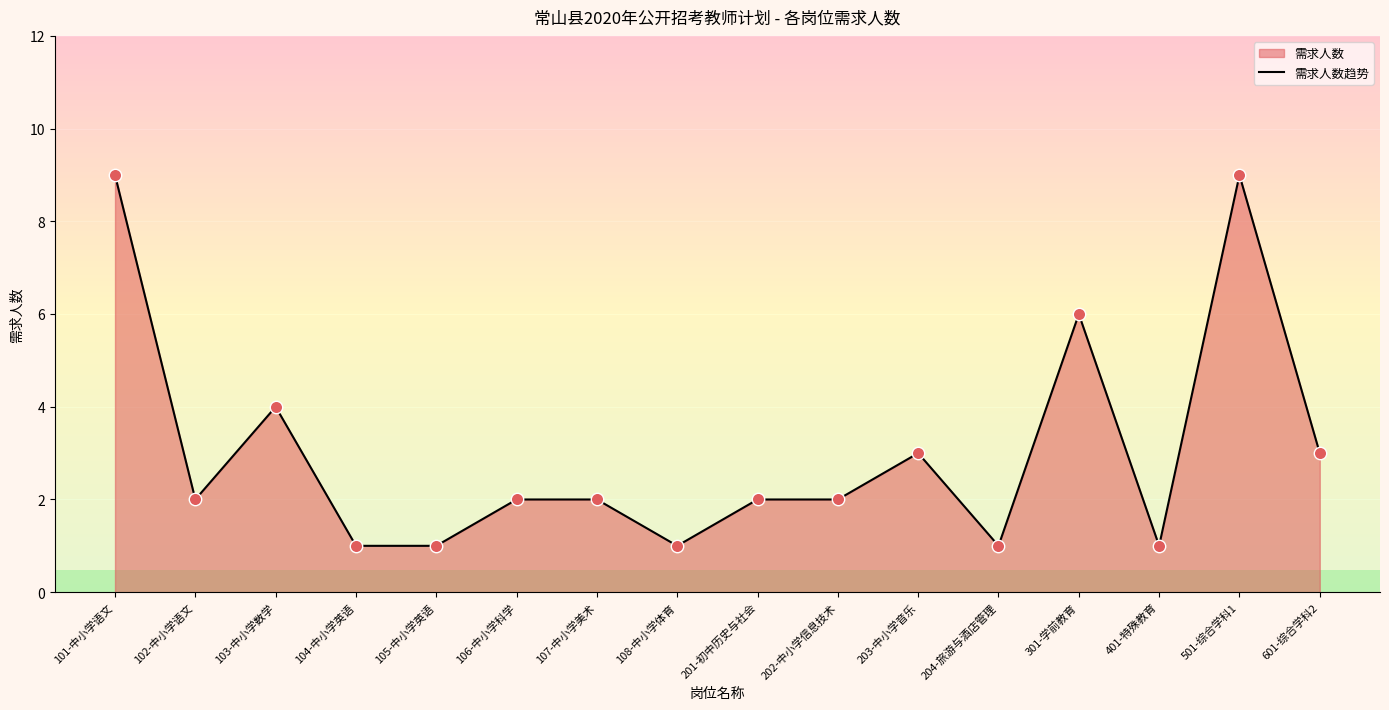

What is the ratio of the value at 301-学前教育 to the value at 105-中小学英语?

6.0